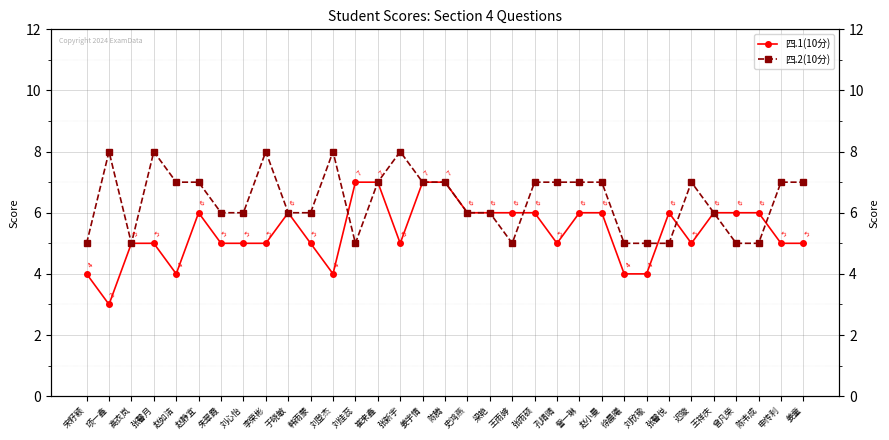

At which label does 四.2(10分) reach its minimum?

宋籽颖